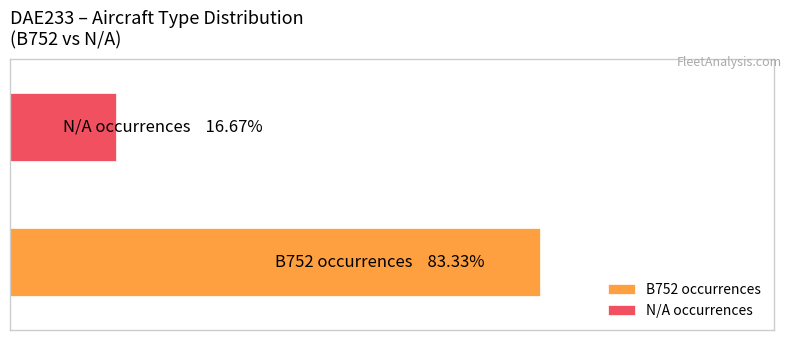

What are all the series names shown in the legend?

B752 occurrences, N/A occurrences